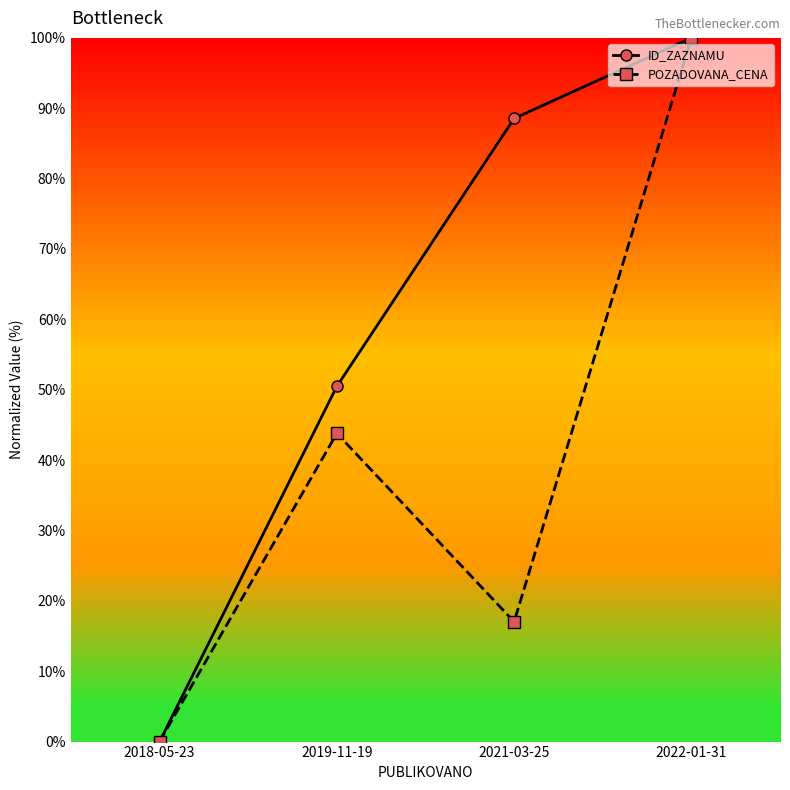

In POZADOVANA_CENA, how many points are lower than both neighbors (excluding endpoints)?

1